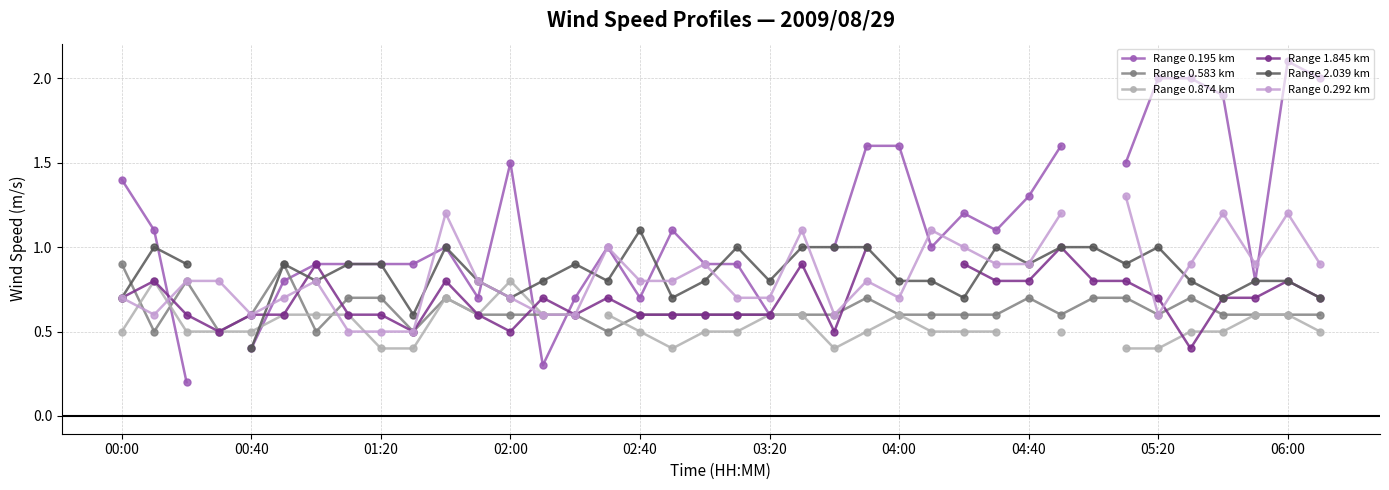

True or false: Range 0.583 km has more than 2 points higher than both neighbors.

True